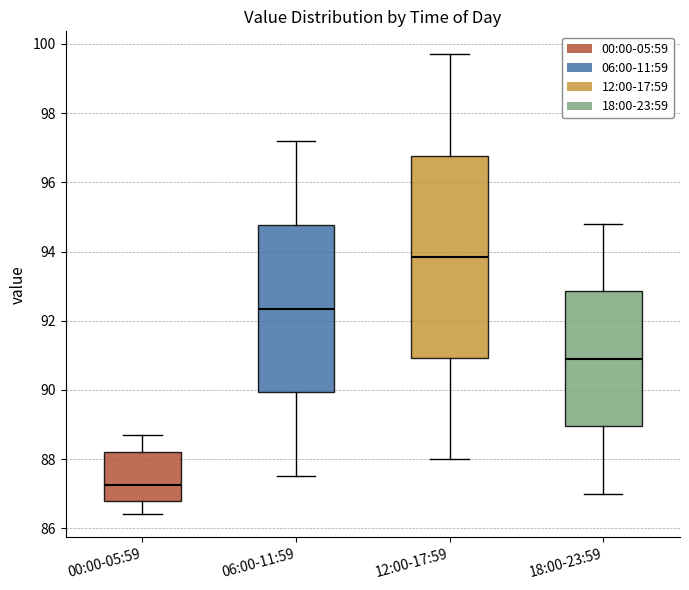

Which box is the tallest, from its lower edge to its upper edge?

12:00-17:59